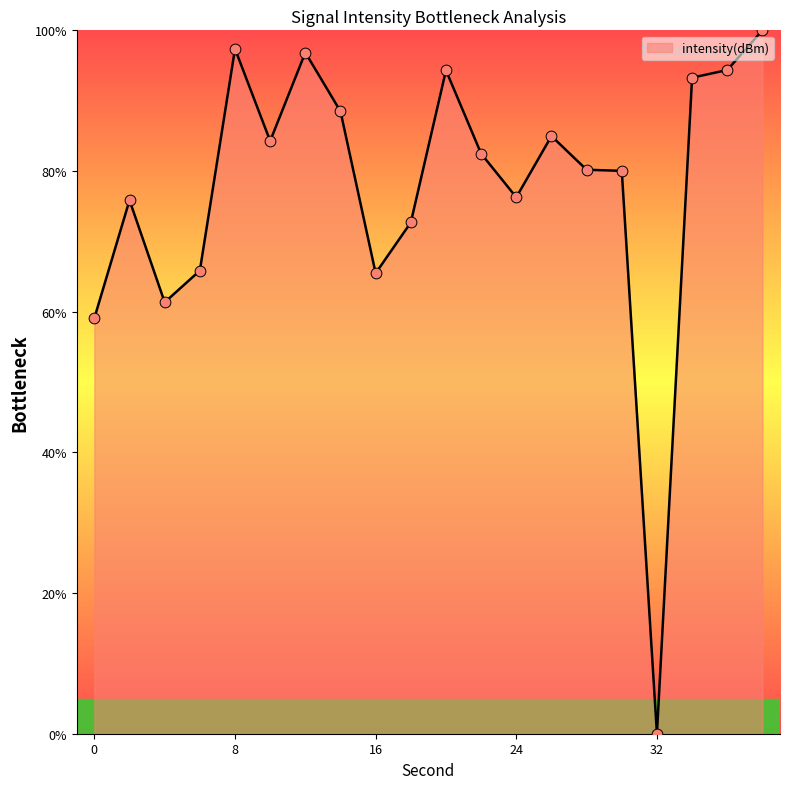

What is the maximum value shown in the chart?

100.0